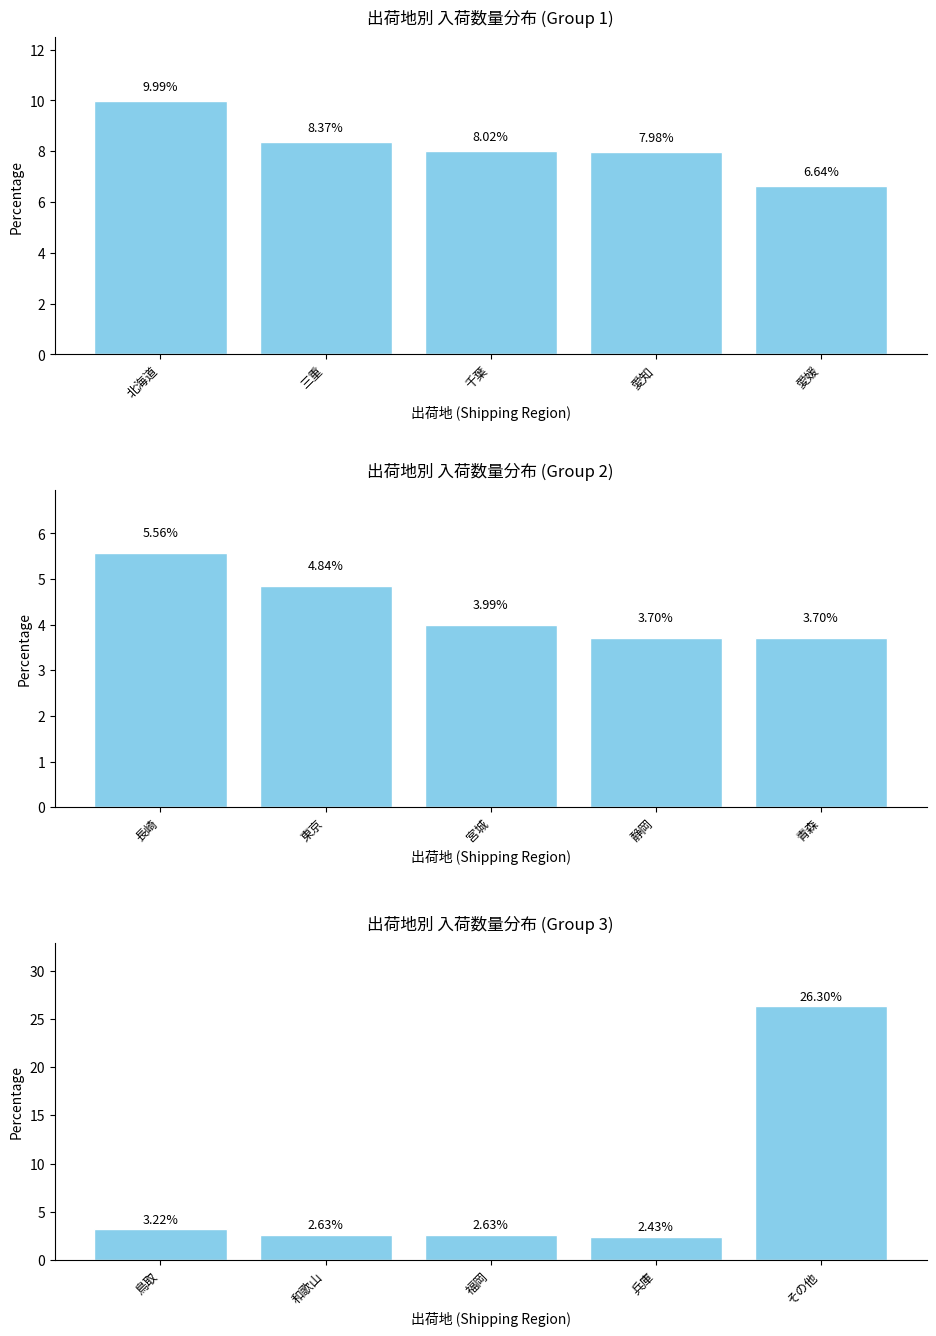

At which category is the sum across all series the highest?

愛媛